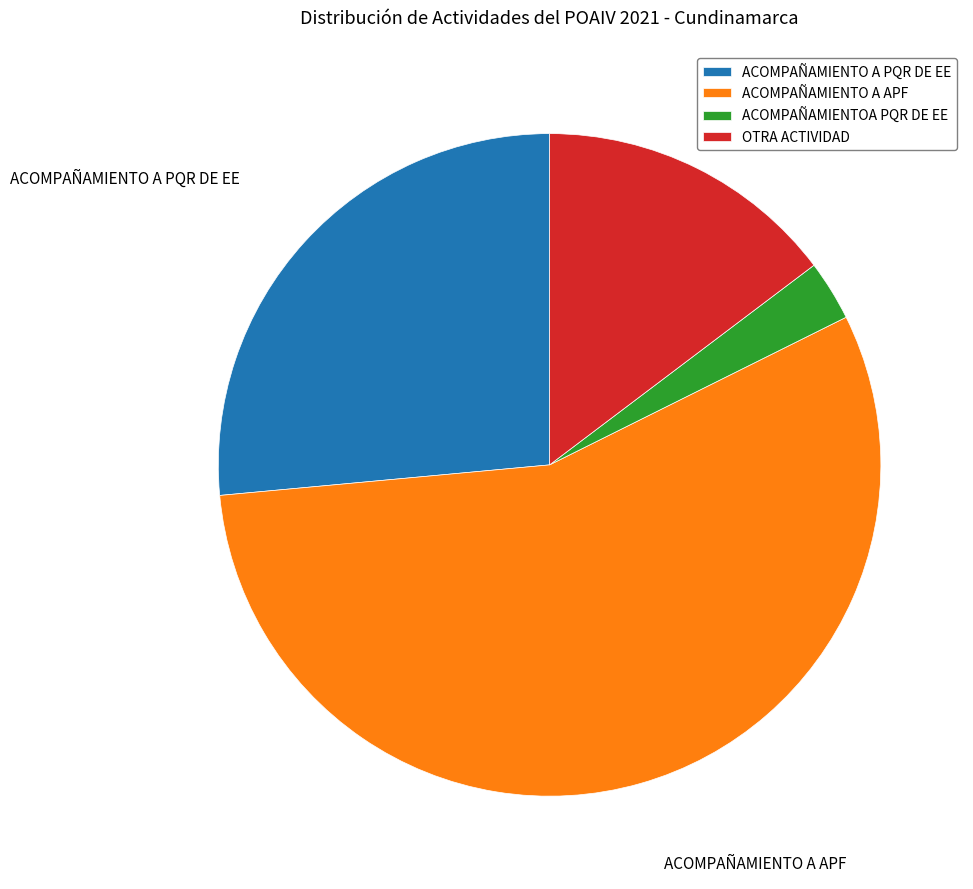

The ACOMPAÑAMIENTOA PQR DE EE slice represents 14% of the pie. True or false?

False